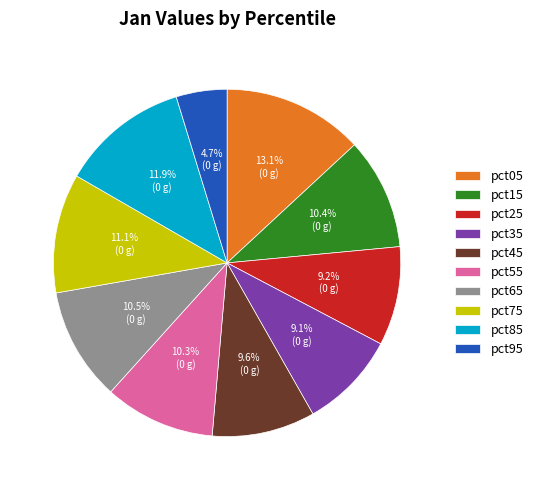

Is it true that pct25 is 24% of the pie?

False